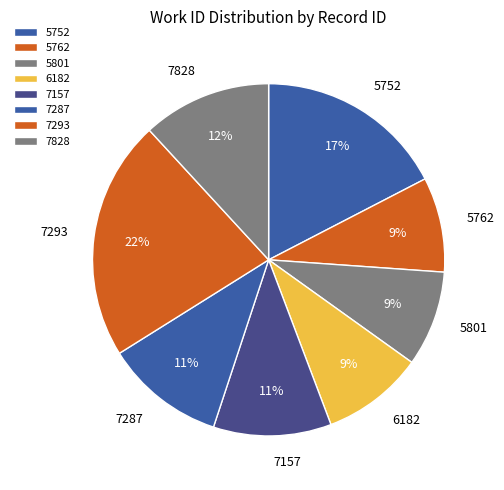

Is it true that 7287 is 24% of the pie?

False